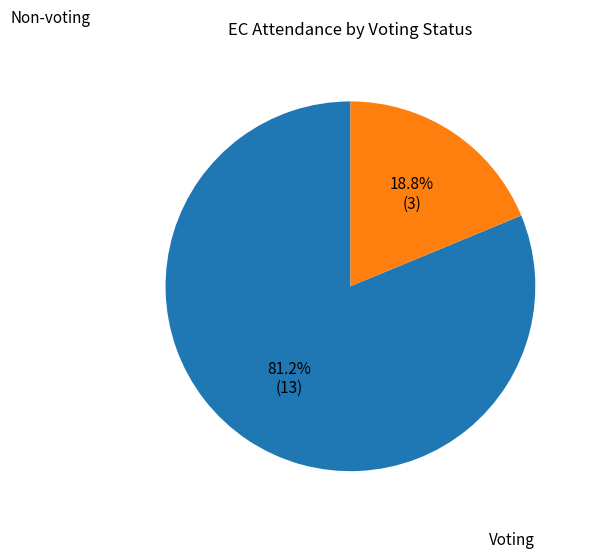

Count the number of slices in the pie.

2